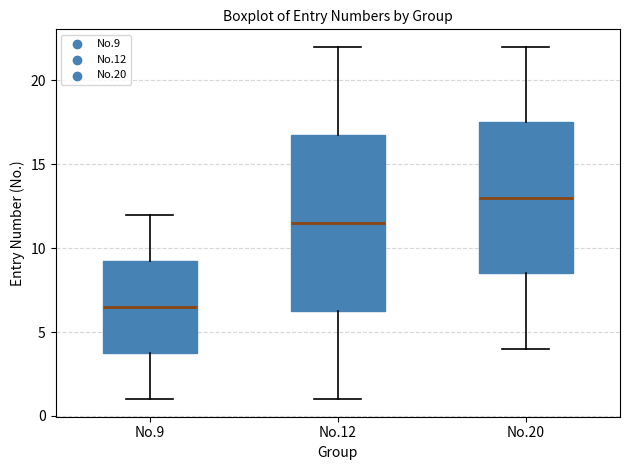

Reading left to right, read every box against the y-axis: the position of its median line, the range the box covers, and the ends of its whiskers. The values are not printed on the chart, so give them approximately, as read against the axis.

No.9: median 6.5, box 4.0 to 9.5, whiskers 1.0 to 12.0
No.12: median 11.5, box 6.5 to 17.0, whiskers 1.0 to 22.0
No.20: median 13.0, box 8.5 to 17.5, whiskers 4.0 to 22.0